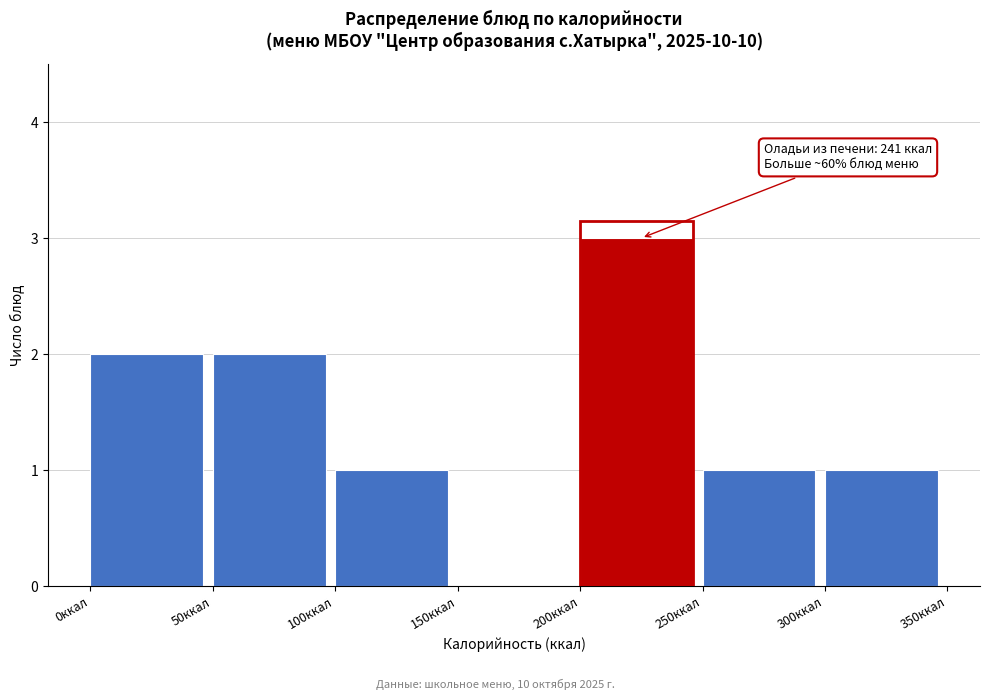

Over which range of the x-axis is the bar tallest?

200 to 250